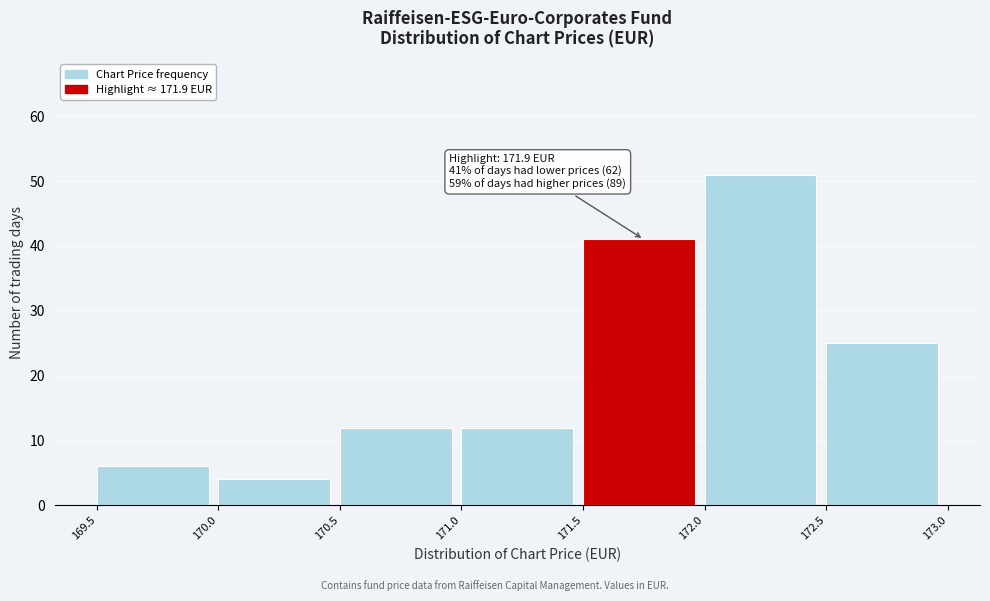

Which range on the x-axis has the tallest bar?

172.0 to 172.5